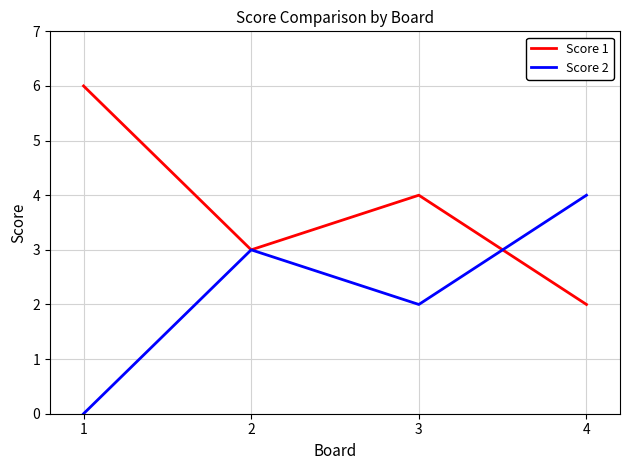

Rank the series at 4 from highest to lowest value.

Score 2, Score 1